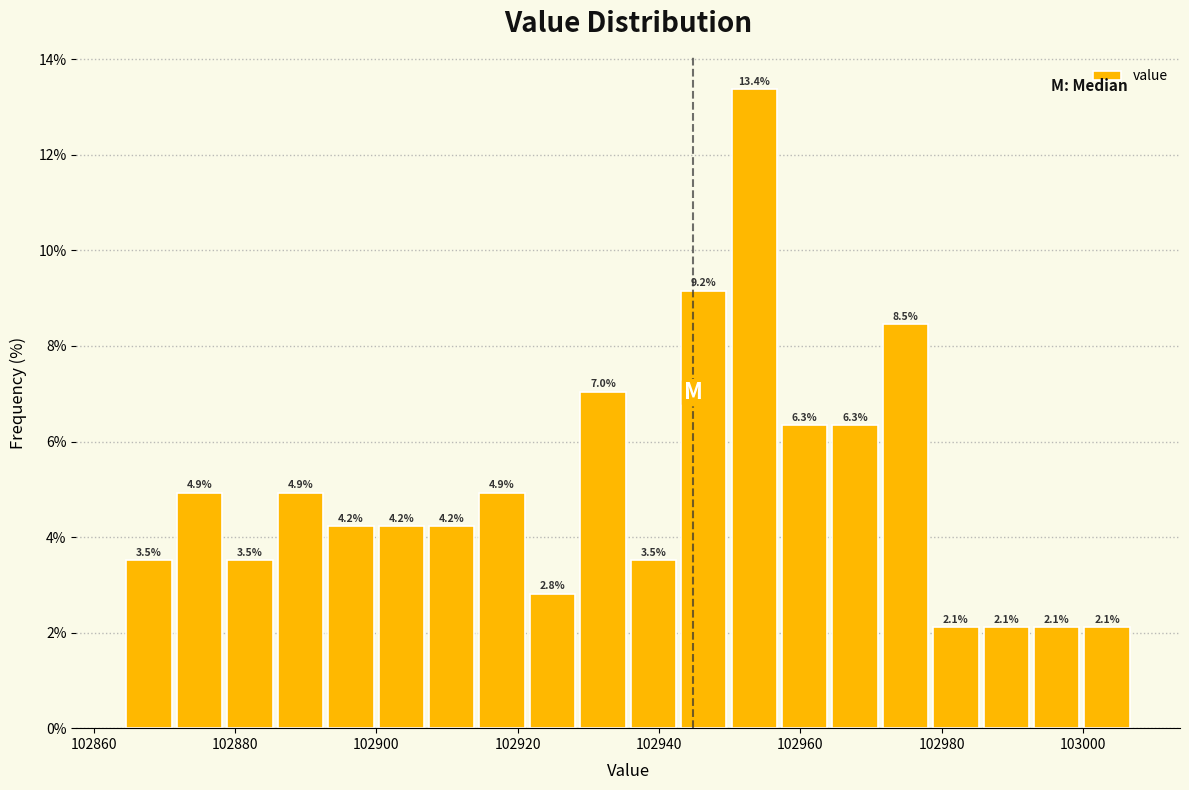

Around what value on the x-axis is the tallest bar? Give the approximate position of its centre, as read against the axis.

102954